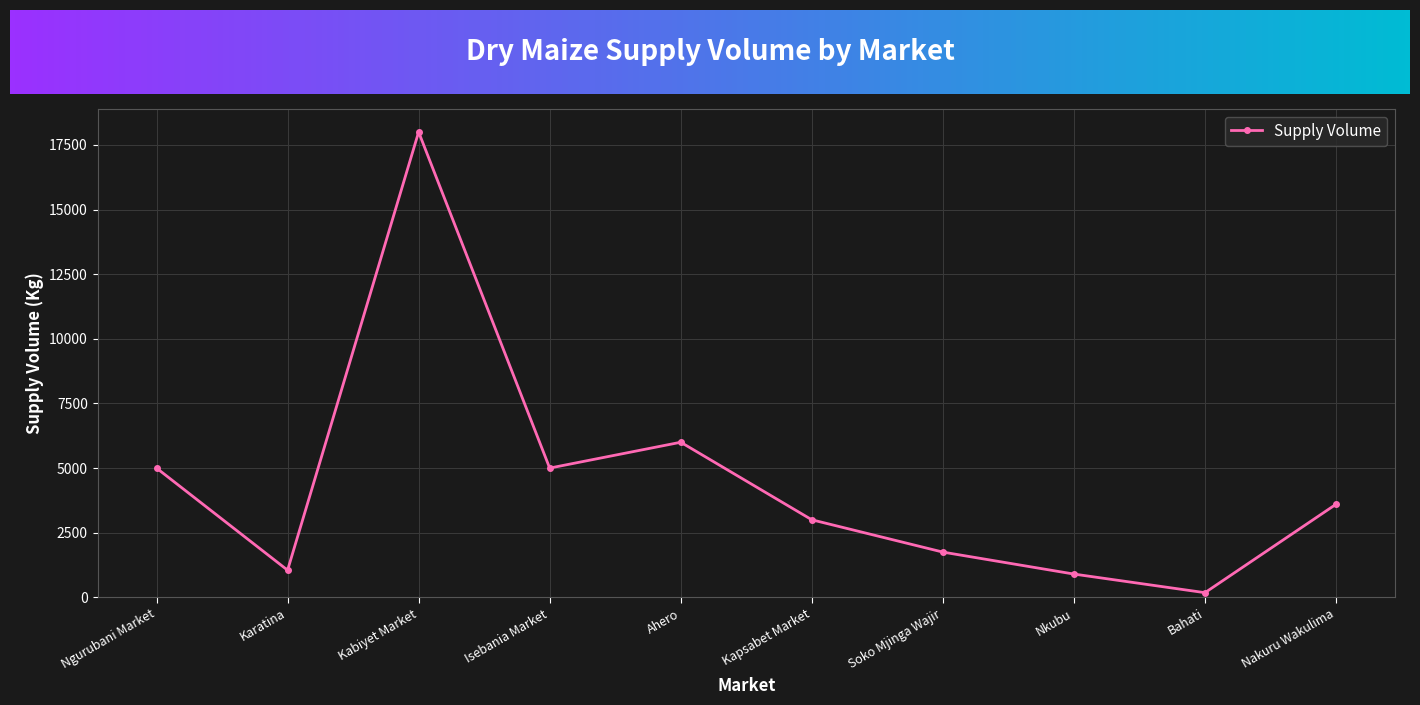

At which category does the chart reach its minimum across all series?

Bahati